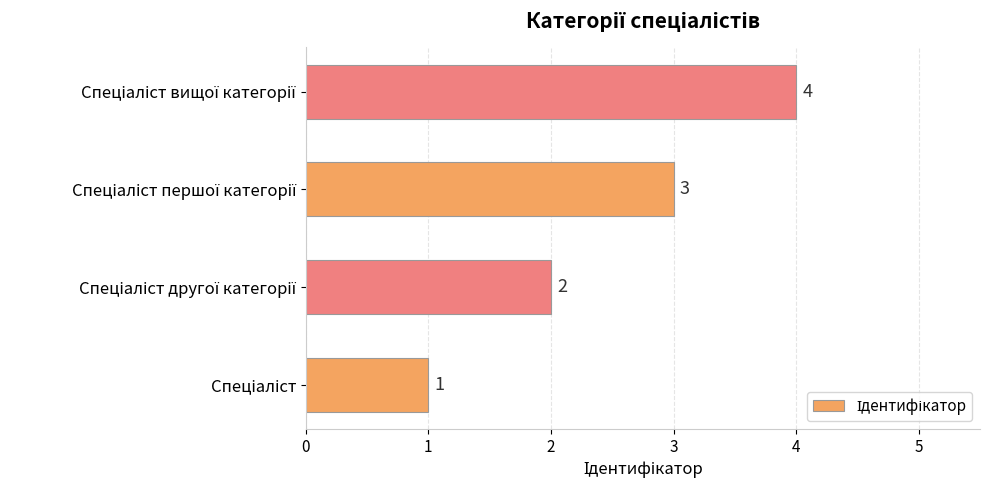

Count the values in the range 2 to 4.

3